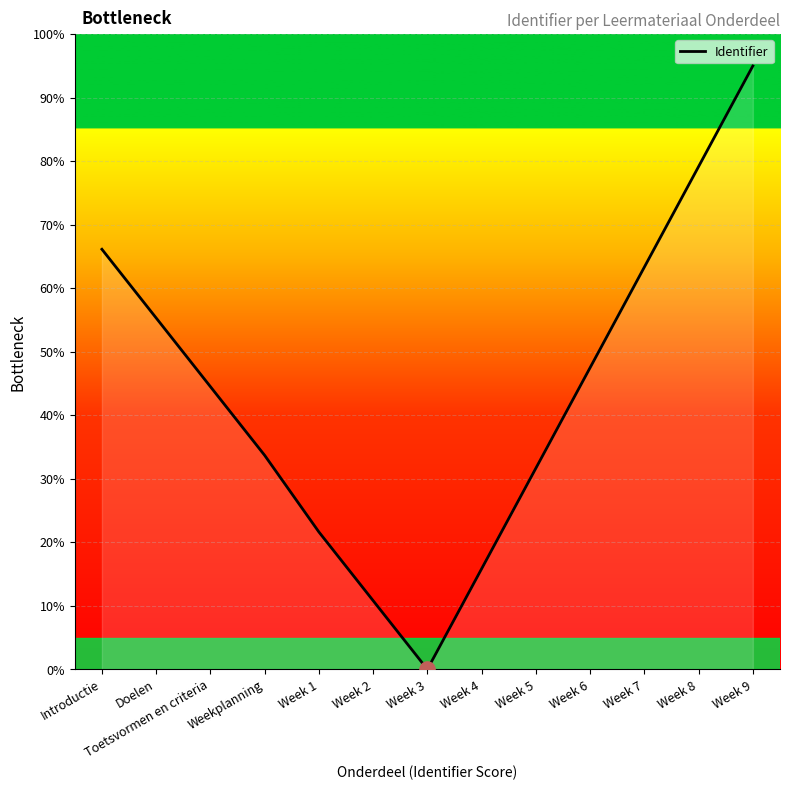

What is the change in value from Week 4 to Week 6?

+31.7